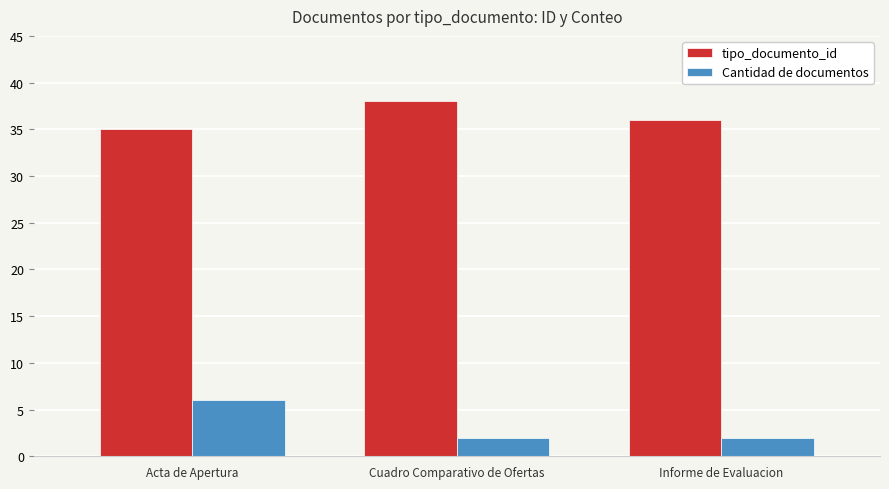

What is the label of the 3rd bar from the right?

Acta de Apertura